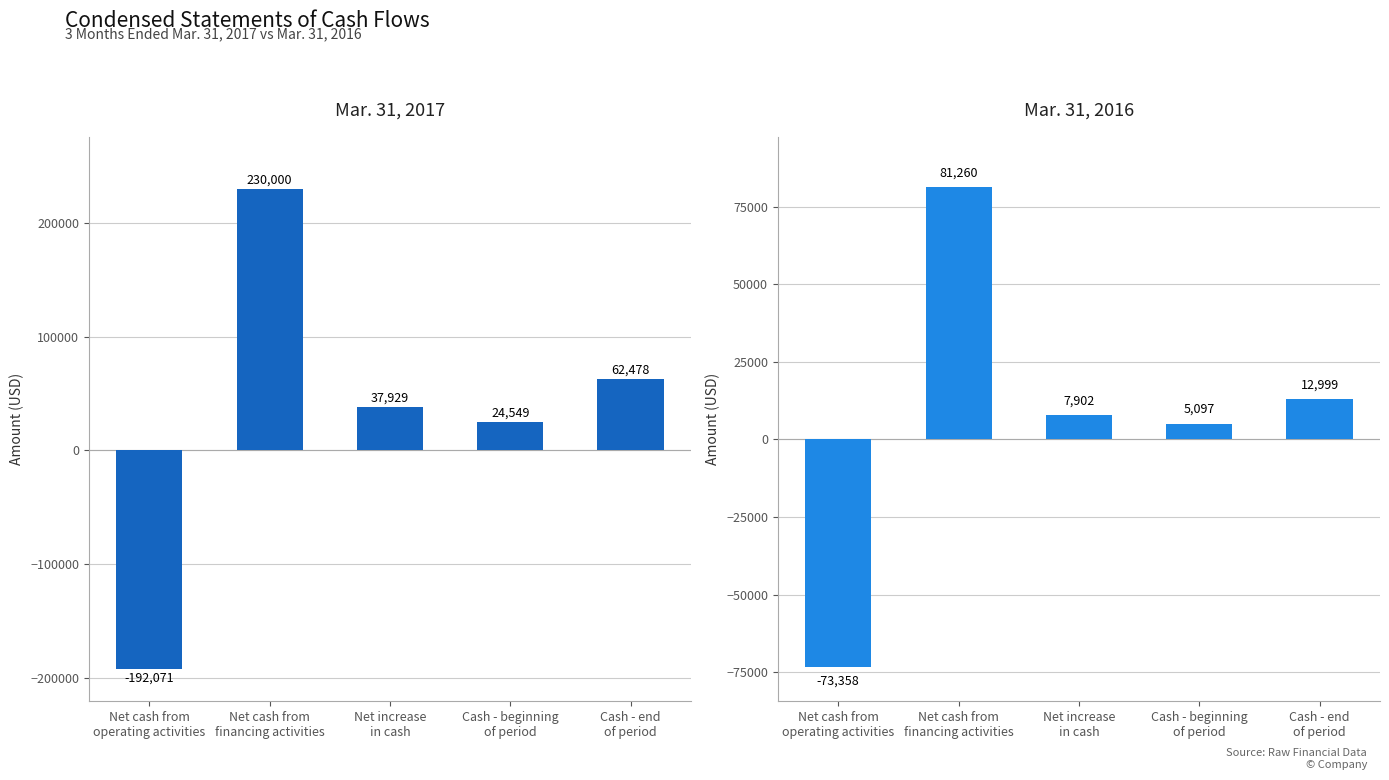

Which series has the widest spread of values?

Mar. 31, 2017